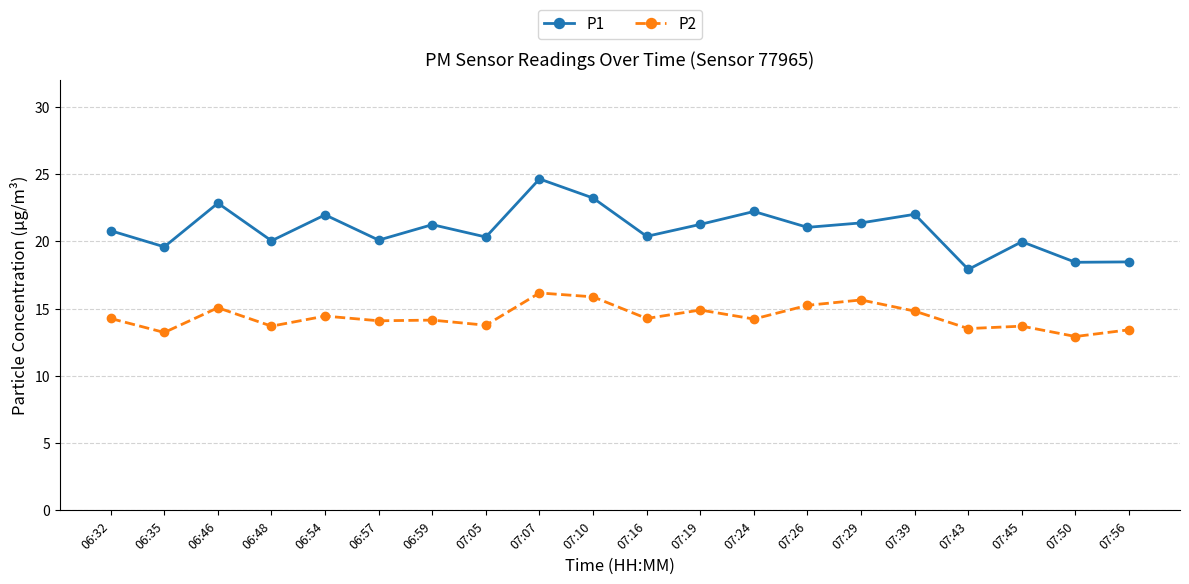

How many categories are shown in the chart?

20